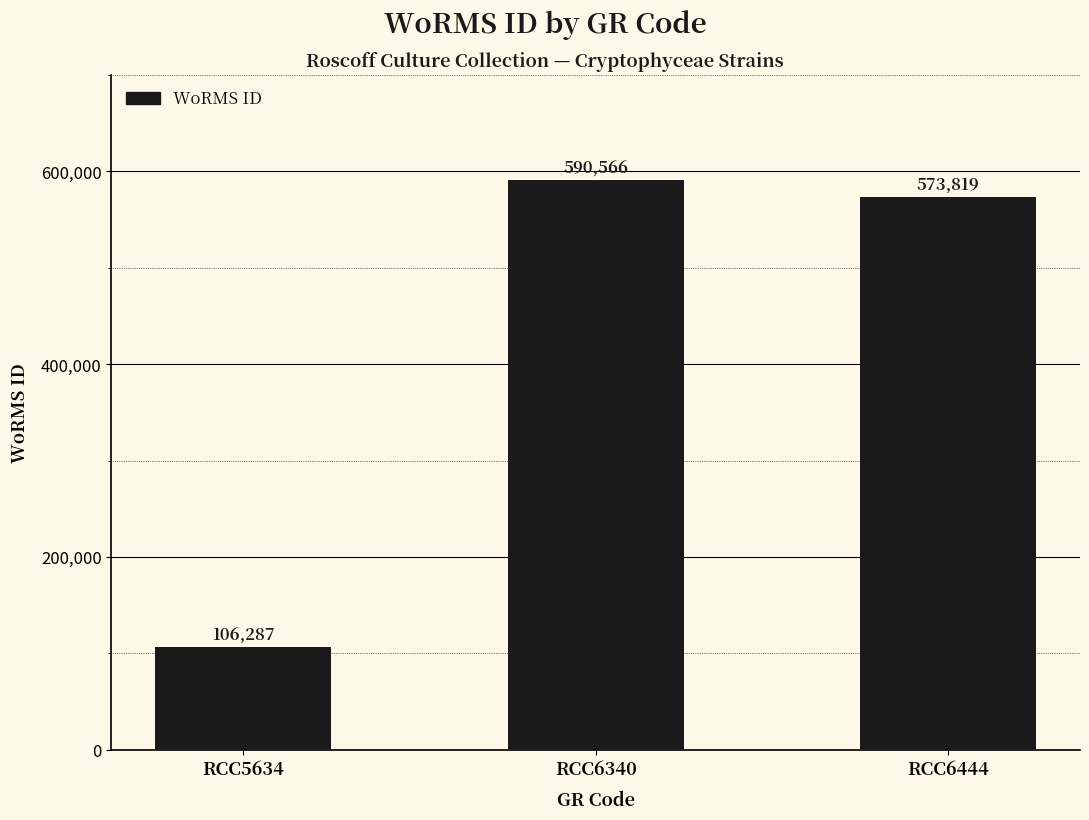

List the labels in order of value, largest first.

RCC6340, RCC6444, RCC5634